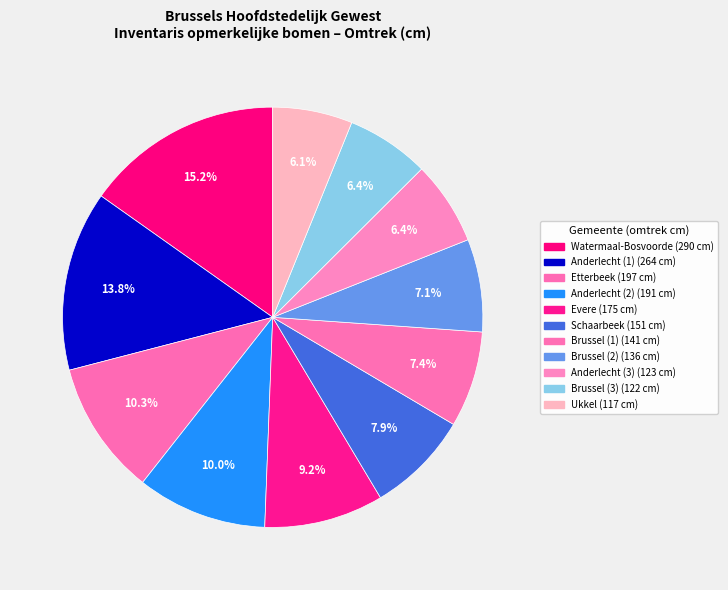

True or false: Anderlecht (1) accounts for 14% of the total.

True